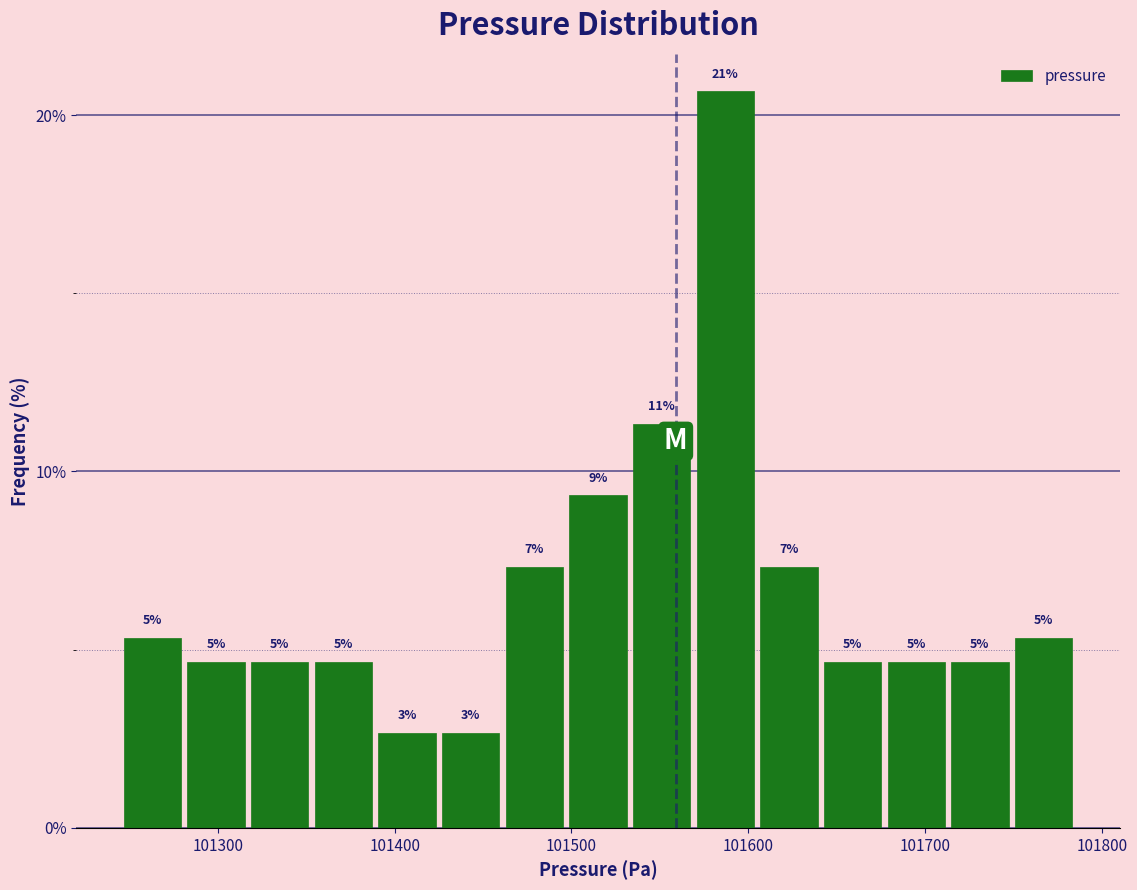

Around what value on the x-axis is the tallest bar? Give the approximate position of its centre, as read against the axis.

101590